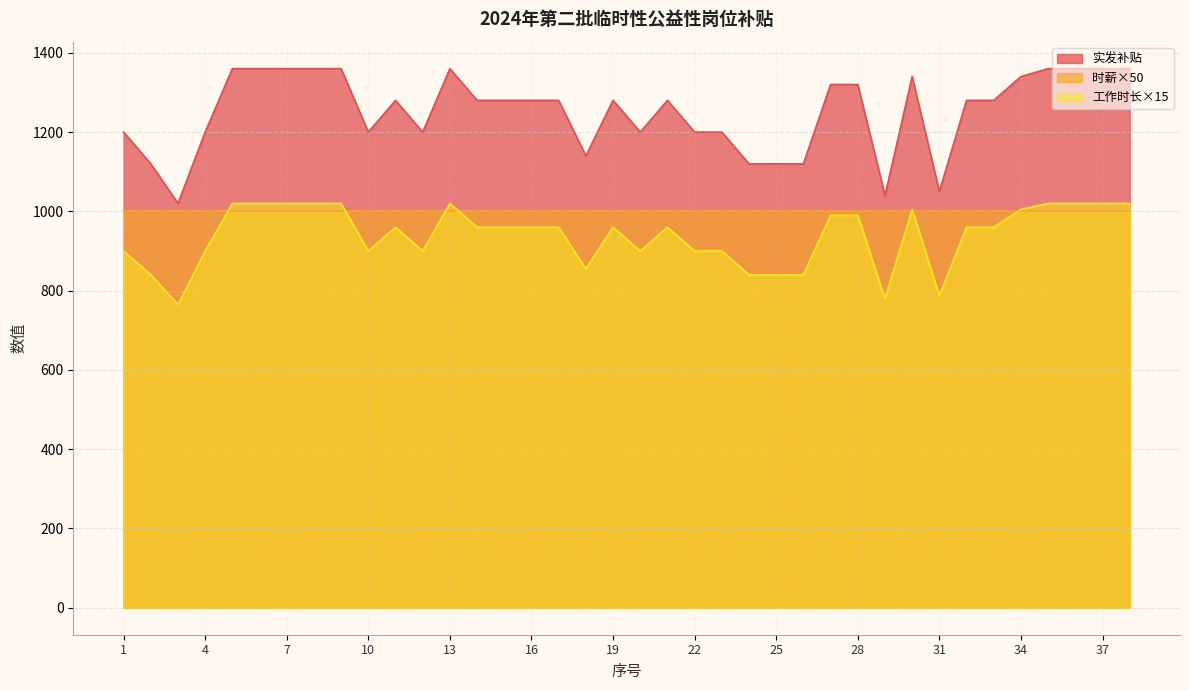

Is it true that 实发补贴 equals 1280.0 at 16?

True